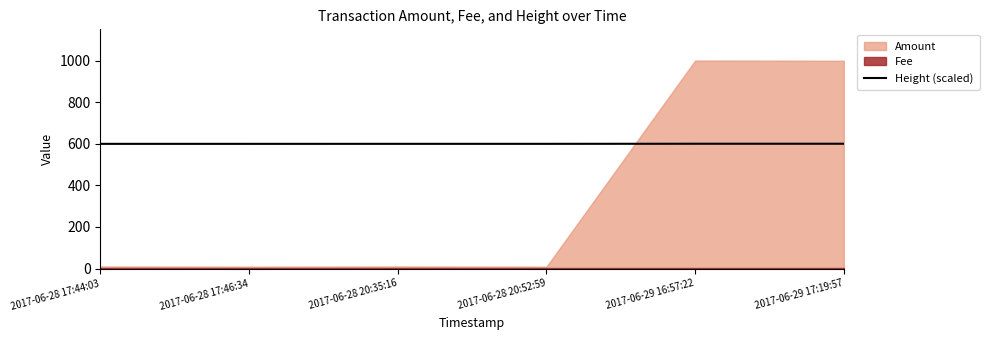

What is the label of the 2nd point from the right?

2017-06-29 16:57:22